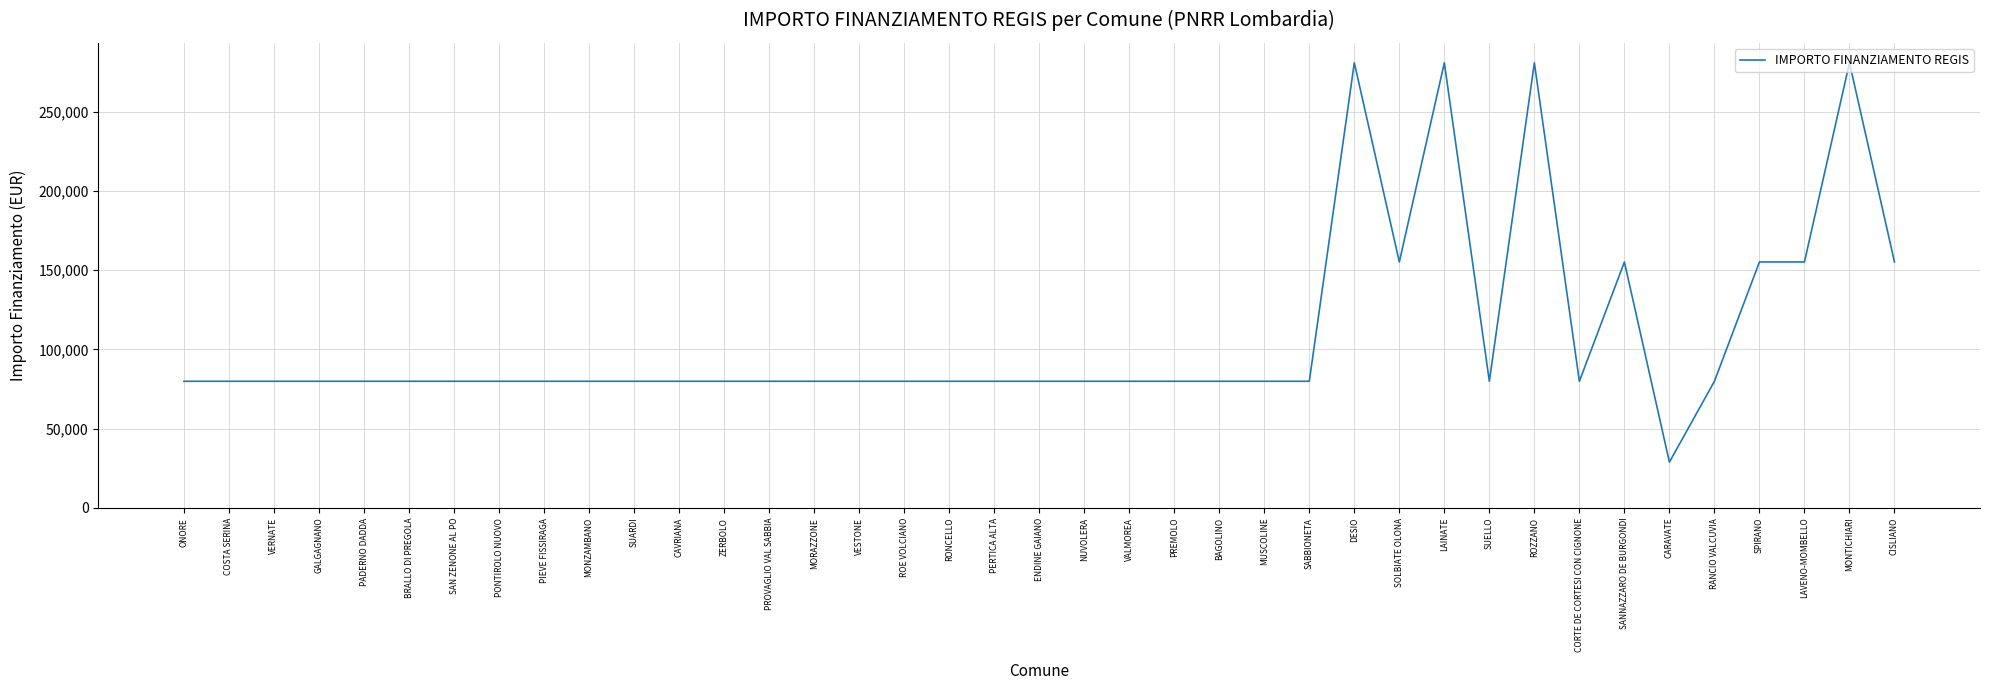

What is the change in value from SUARDI to ROZZANO?

+201010